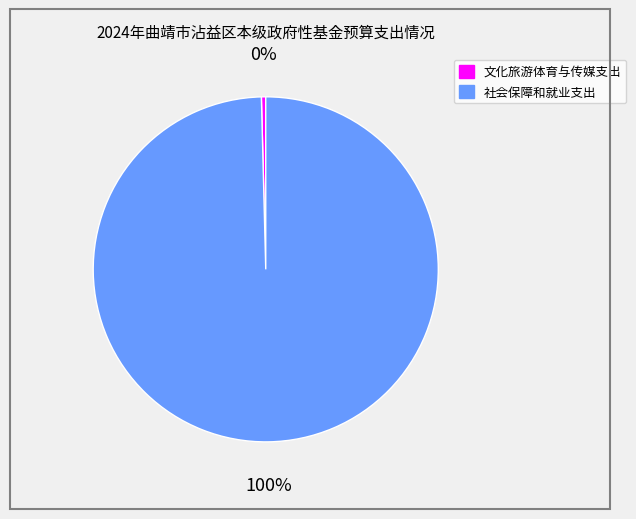

To the nearest percent, what is the average slice percentage?

50%